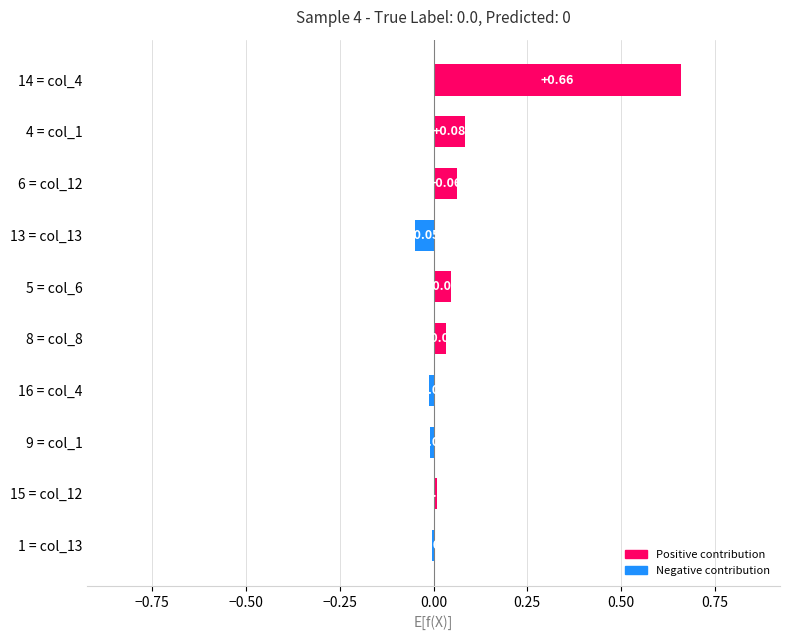

Between 6 = col_12 and 9 = col_1, which is larger?

6 = col_12